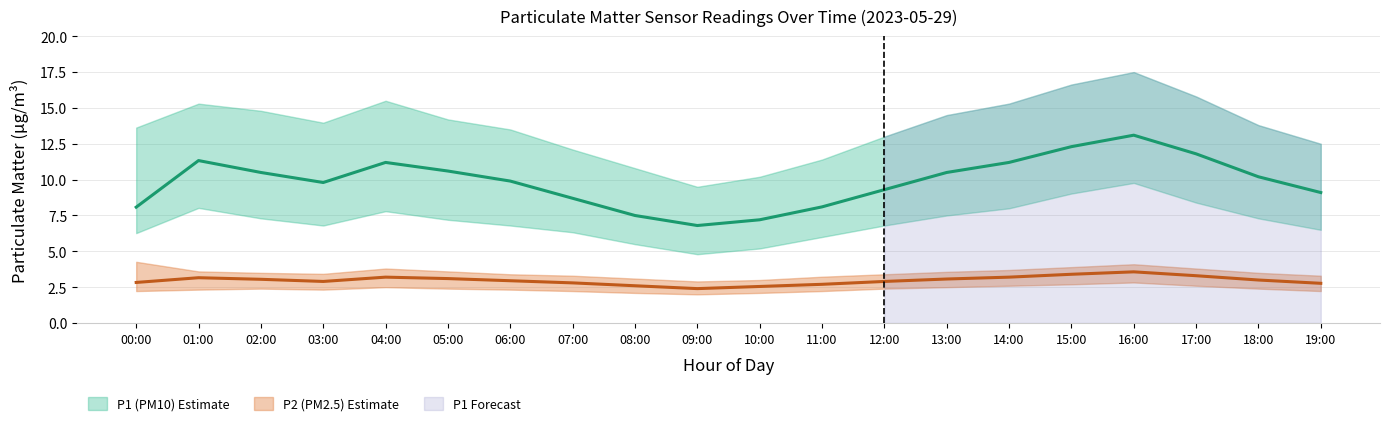

Reading left to right, what are all the values shown in this chart?

P1: 00:00=8.1	01:00=11.3	02:00=10.5	03:00=9.8	04:00=11.2	05:00=10.6	06:00=9.9	07:00=8.7	08:00=7.5	09:00=6.8	10:00=7.2	11:00=8.1	12:00=9.3	13:00=10.5	14:00=11.2	15:00=12.3	16:00=13.1	17:00=11.8	18:00=10.2	19:00=9.1
P1_upper: 00:00=13.6	01:00=15.3	02:00=14.8	03:00=14.0	04:00=15.5	05:00=14.2	06:00=13.5	07:00=12.1	08:00=10.8	09:00=9.5	10:00=10.2	11:00=11.4	12:00=13.0	13:00=14.5	14:00=15.3	15:00=16.6	16:00=17.5	17:00=15.8	18:00=13.8	19:00=12.5
P1_lower: 00:00=6.3	01:00=8.0	02:00=7.3	03:00=6.8	04:00=7.8	05:00=7.2	06:00=6.8	07:00=6.3	08:00=5.5	09:00=4.8	10:00=5.2	11:00=6.0	12:00=6.8	13:00=7.5	14:00=8.0	15:00=9.0	16:00=9.8	17:00=8.4	18:00=7.3	19:00=6.5
P2: 00:00=2.8	01:00=3.2	02:00=3.0	03:00=2.9	04:00=3.2	05:00=3.1	06:00=3.0	07:00=2.8	08:00=2.6	09:00=2.4	10:00=2.5	11:00=2.7	12:00=2.9	13:00=3.1	14:00=3.2	15:00=3.4	16:00=3.6	17:00=3.3	18:00=3.0	19:00=2.8
P2_upper: 00:00=4.3	01:00=3.6	02:00=3.5	03:00=3.4	04:00=3.8	05:00=3.6	06:00=3.4	07:00=3.3	08:00=3.1	09:00=2.9	10:00=3.0	11:00=3.2	12:00=3.4	13:00=3.6	14:00=3.7	15:00=3.9	16:00=4.1	17:00=3.8	18:00=3.5	19:00=3.3
P2_lower: 00:00=2.2	01:00=2.3	02:00=2.4	03:00=2.3	04:00=2.5	05:00=2.4	06:00=2.3	07:00=2.2	08:00=2.1	09:00=2.0	10:00=2.1	11:00=2.2	12:00=2.4	13:00=2.5	14:00=2.6	15:00=2.7	16:00=2.8	17:00=2.6	18:00=2.4	19:00=2.2